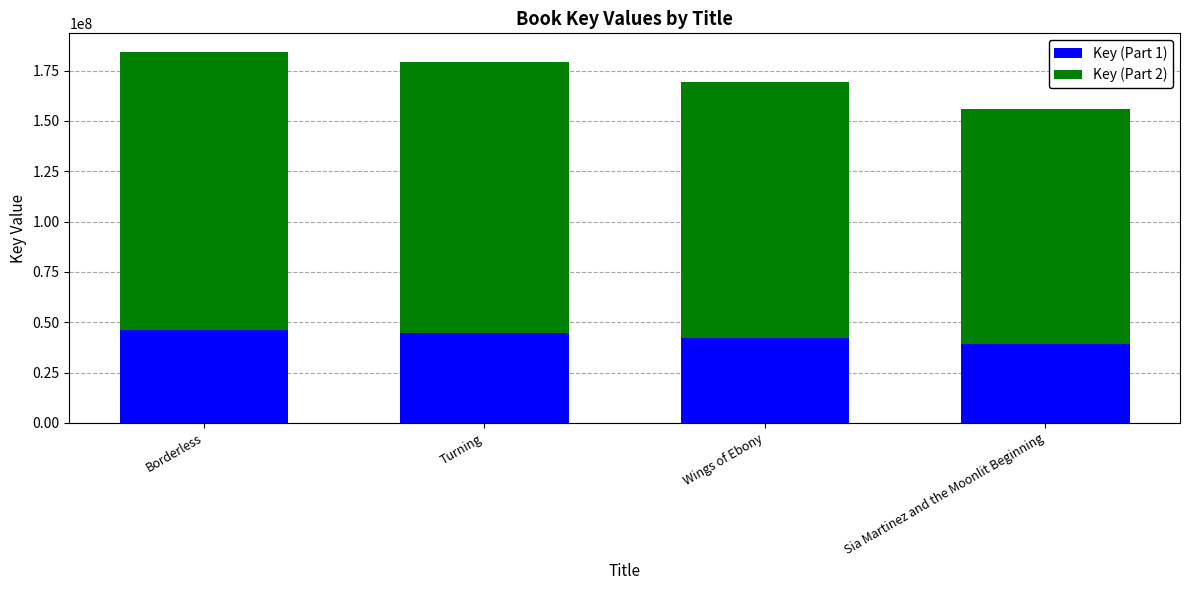

Reading right to left, what are the values for Key (Part 1)?

Sia Martinez and the Moonlit Beginning=38951695	Wings of Ebony=42302672	Turning=44864008	Borderless=46081616